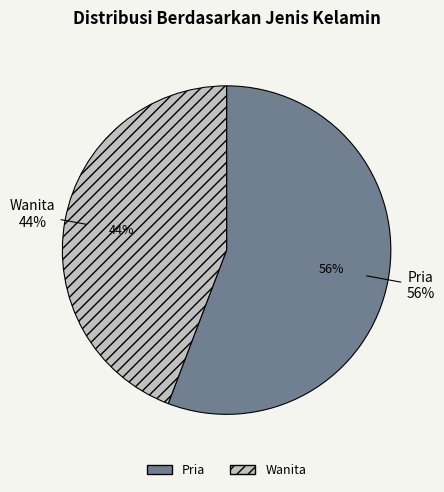

The Pria slice represents 42% of the pie. True or false?

False